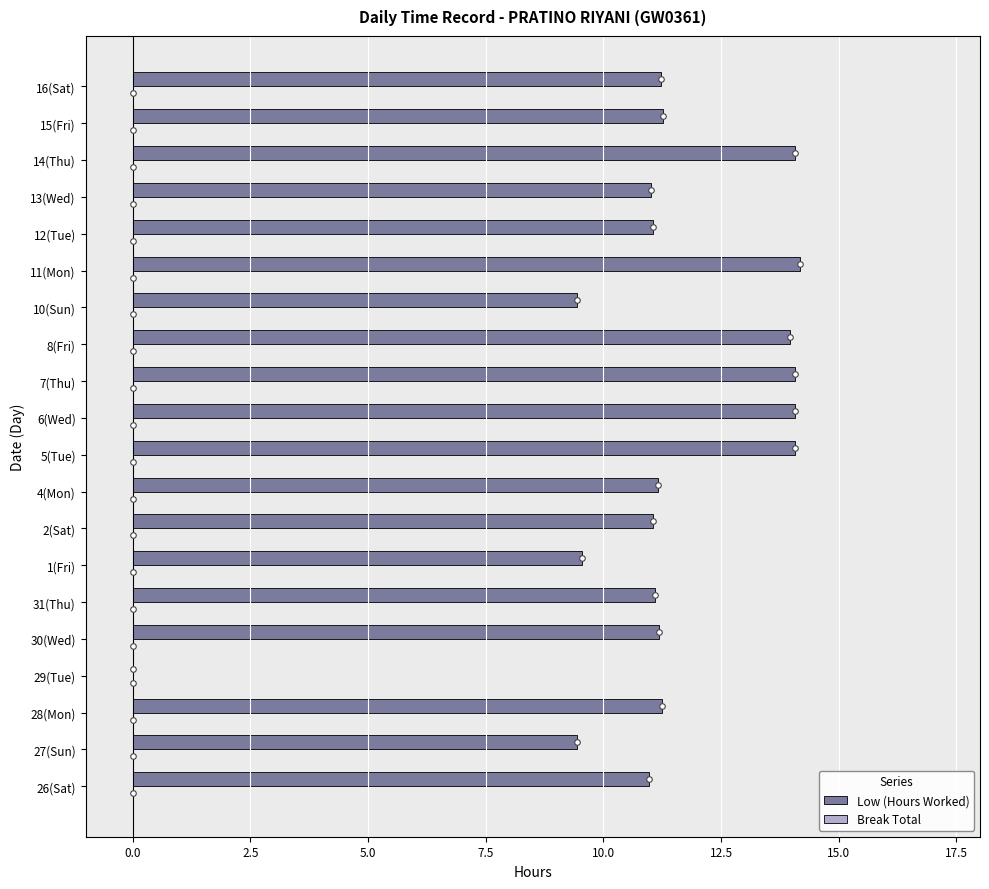

What is the greatest value displayed?

14.2